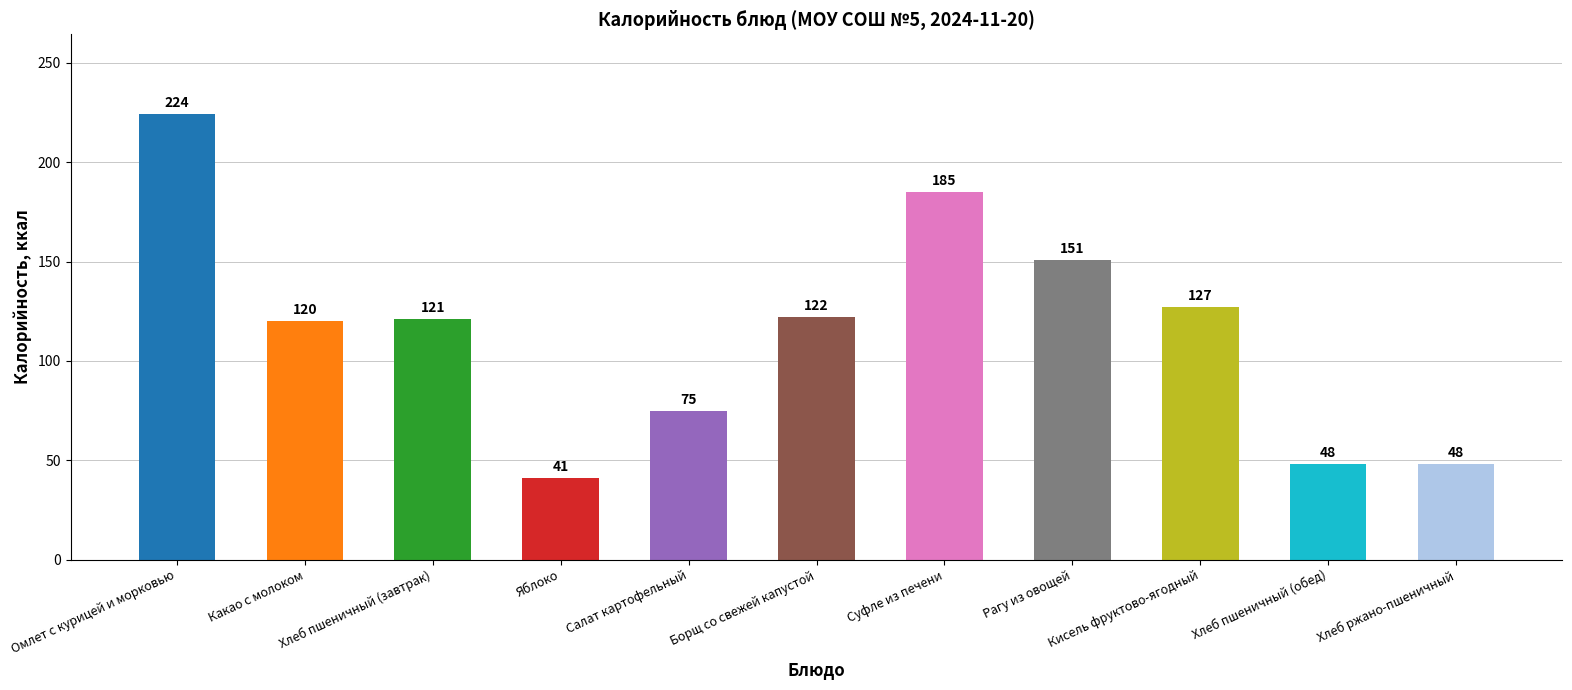

The chart shows a value of 224 at Омлет с курицей и морковью. True or false?

True